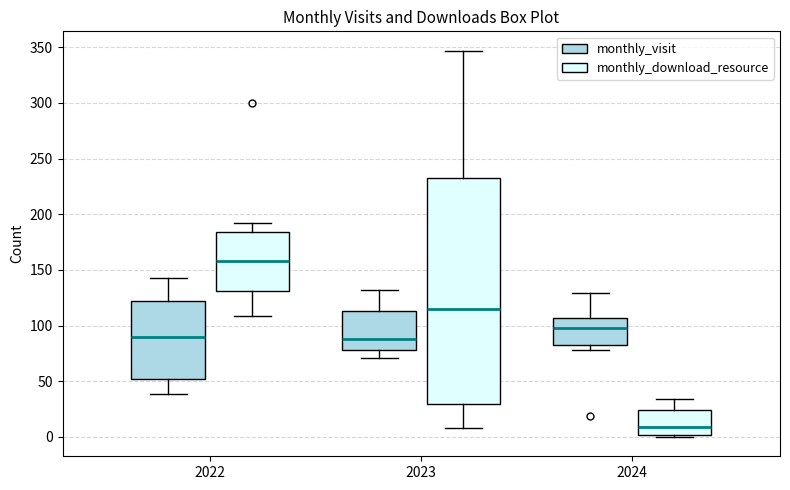

Which box's median line is the highest?

2022 (monthly_download_resource)